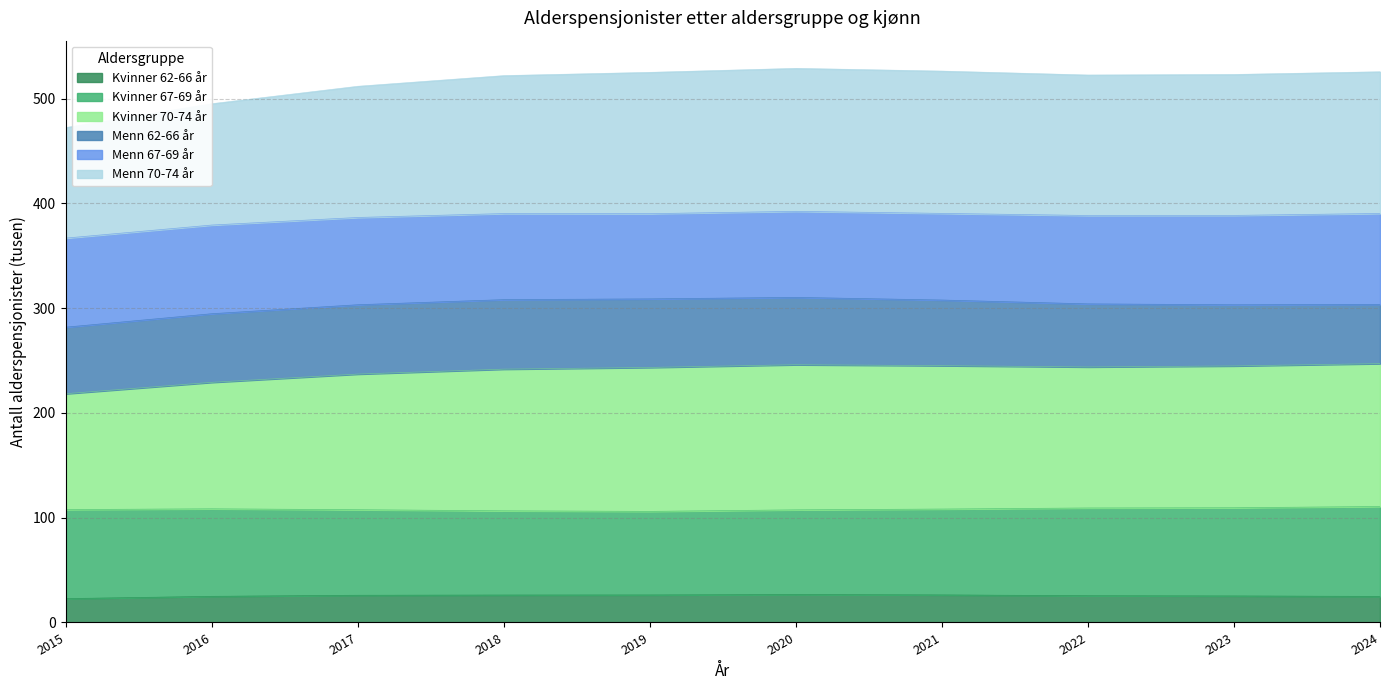

Is it true that Kvinner 62-66 år equals 24.9 at 2016?

True